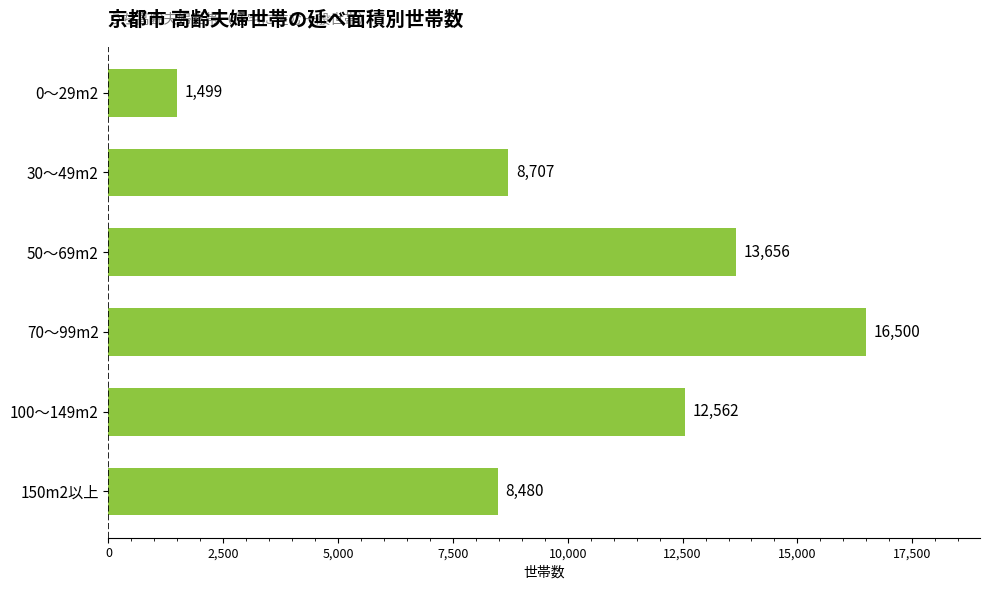

What position from the top is 70～99m2?

4